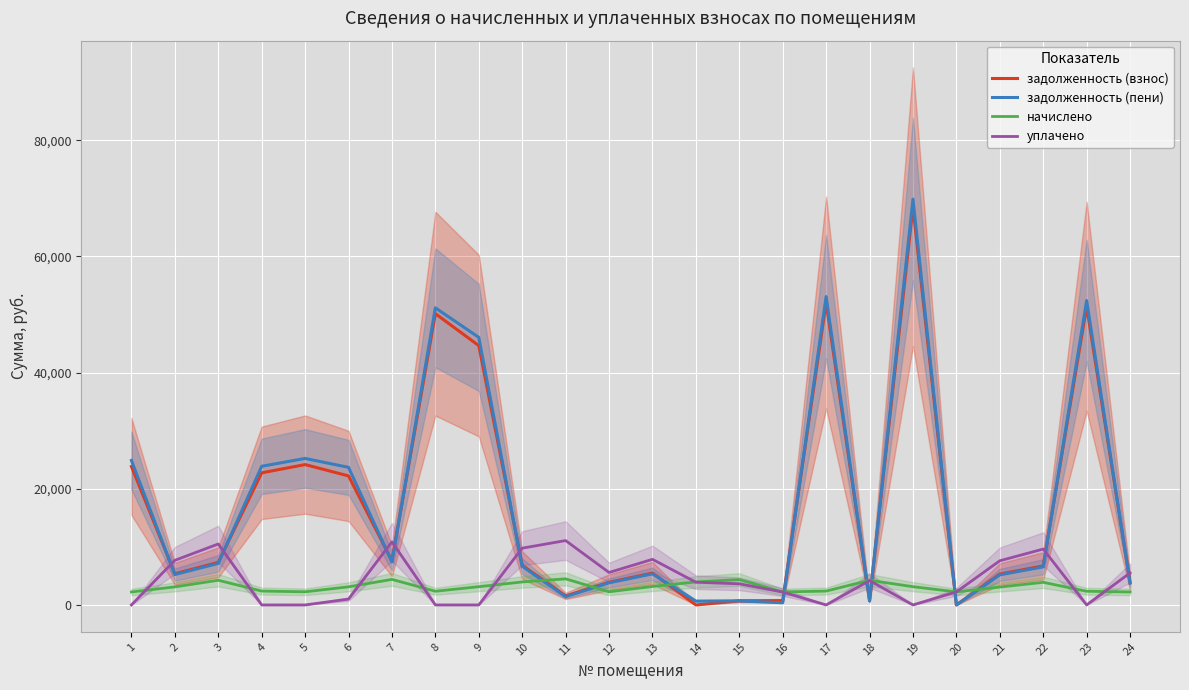

What is the sum of the задолженность (пени) values at 9 and 14?

46716.8